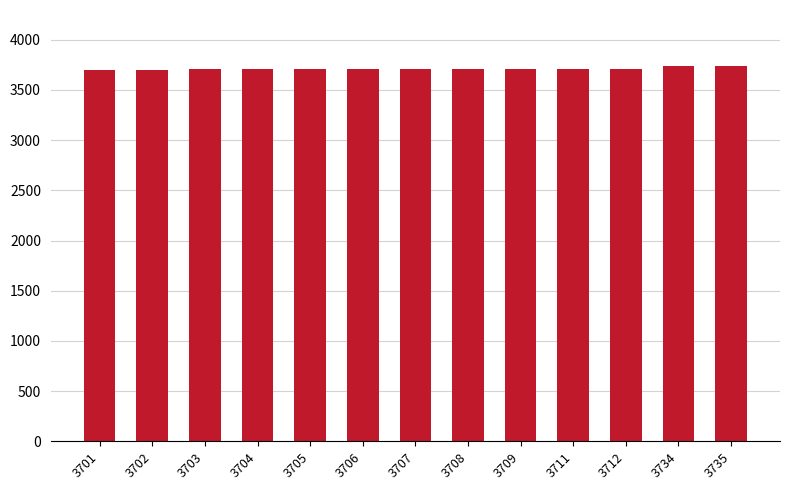

True or false: the data shows 3706 at 3706.

True